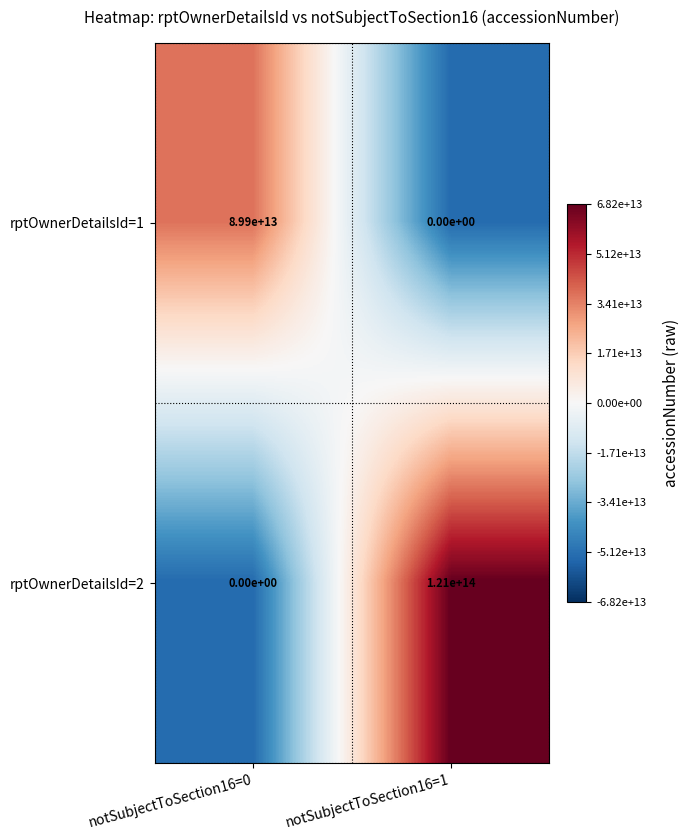

Read the rptOwnerDetailsId=1 value at notSubjectToSection16=0, to the nearest 100.

89900000000000